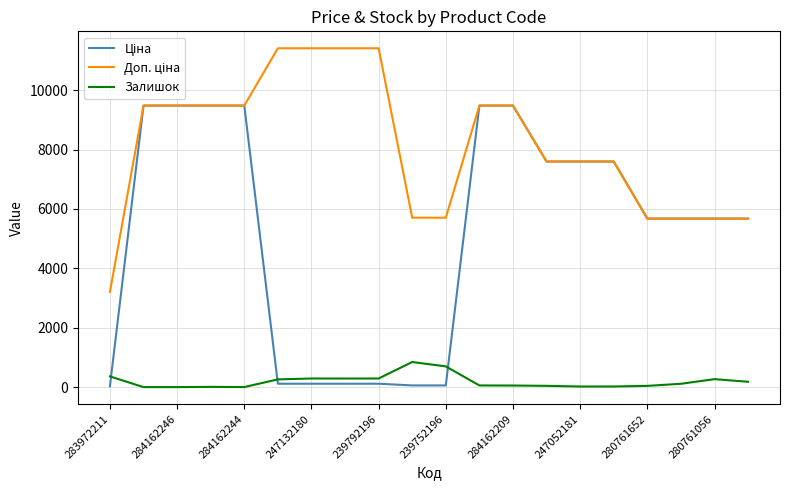

What is the sum of all Залишок values?

3837.0